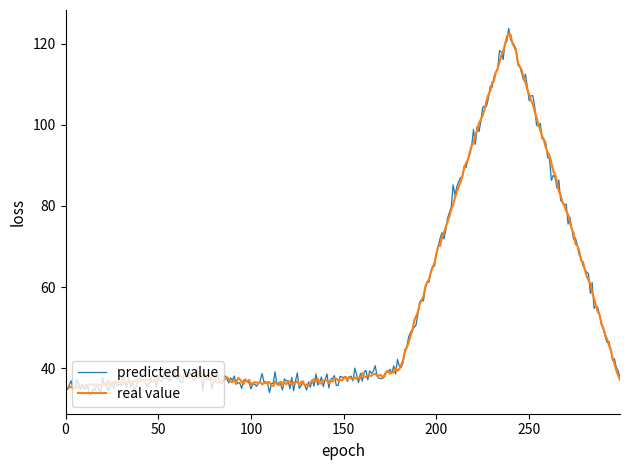

Which series has the widest spread of values?

predicted value